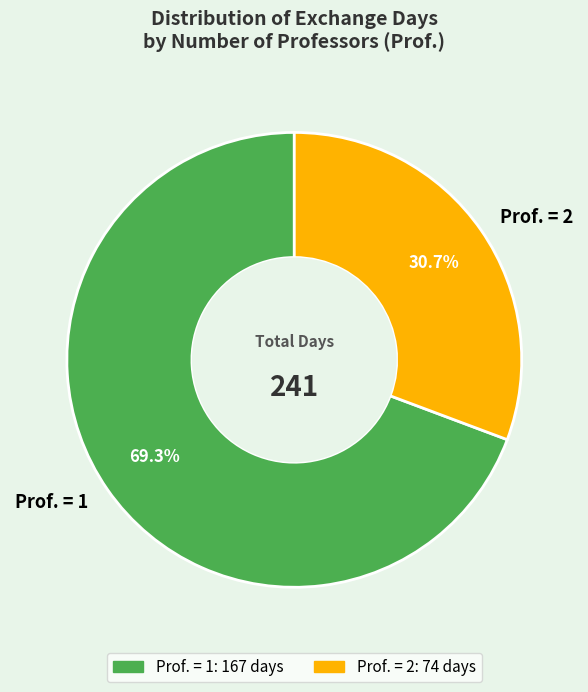

How much of the chart is everything except Prof. = 2?

69.3%